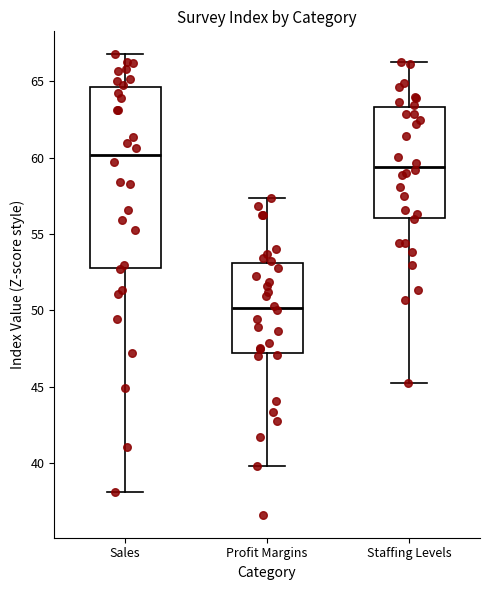

Which box's median line is the lowest?

Profit Margins